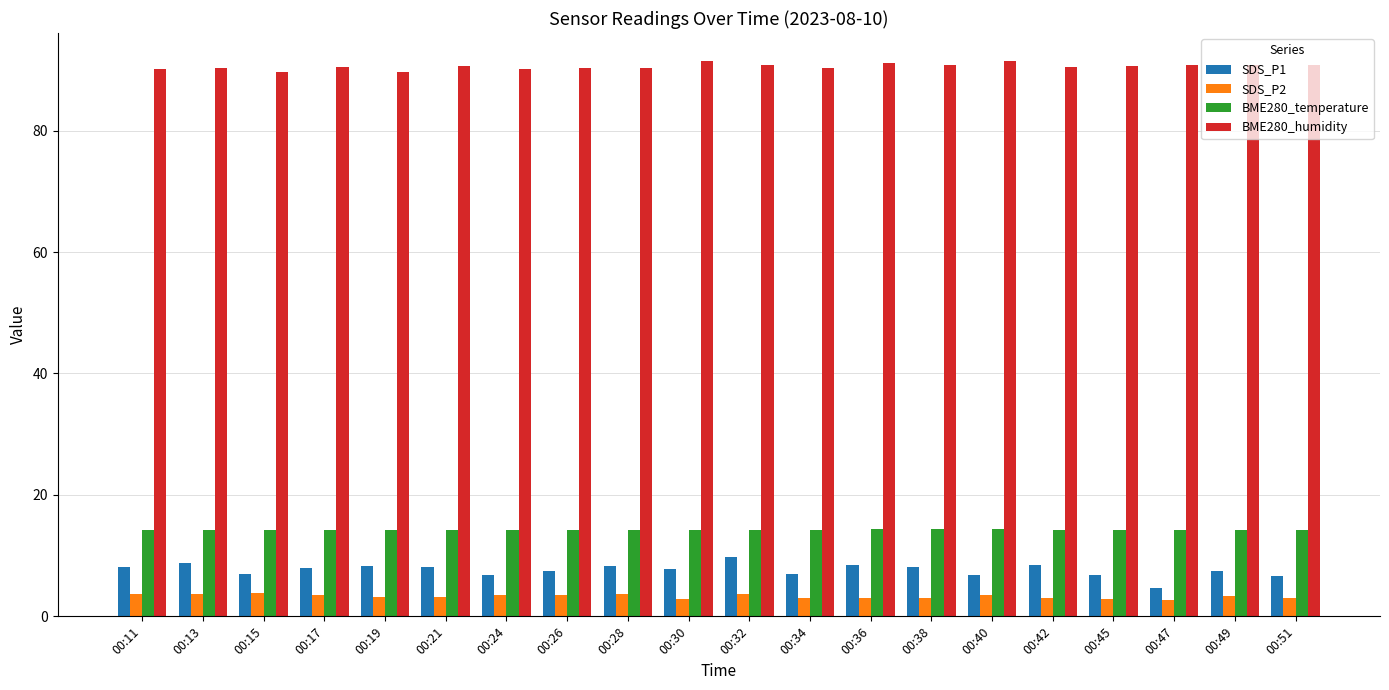

Is it true that BME280_humidity equals 62.5 at 00:30?

False